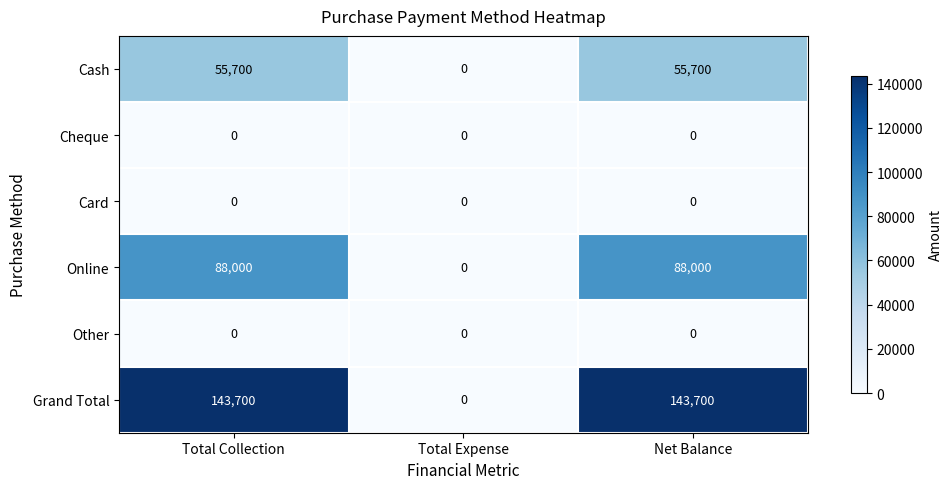

Reading left to right, what are all the values shown in this chart?

Cash: Total Collection=55700	Total Expense=0	Net Balance=55700
Cheque: Total Collection=0	Total Expense=0	Net Balance=0
Card: Total Collection=0	Total Expense=0	Net Balance=0
Online: Total Collection=88000	Total Expense=0	Net Balance=88000
Other: Total Collection=0	Total Expense=0	Net Balance=0
Grand Total: Total Collection=143700	Total Expense=0	Net Balance=143700